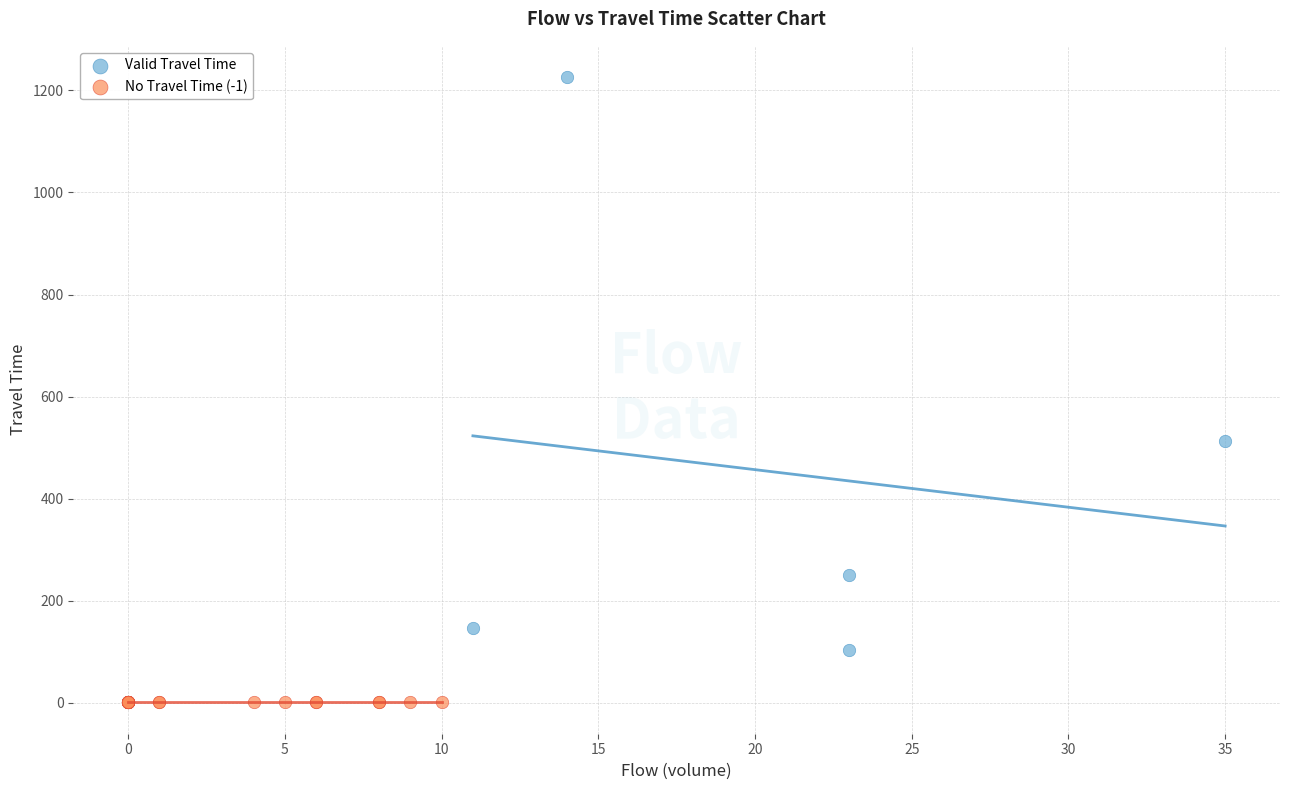

Which series reaches the minimum Y coordinate?

No Travel Time (-1)